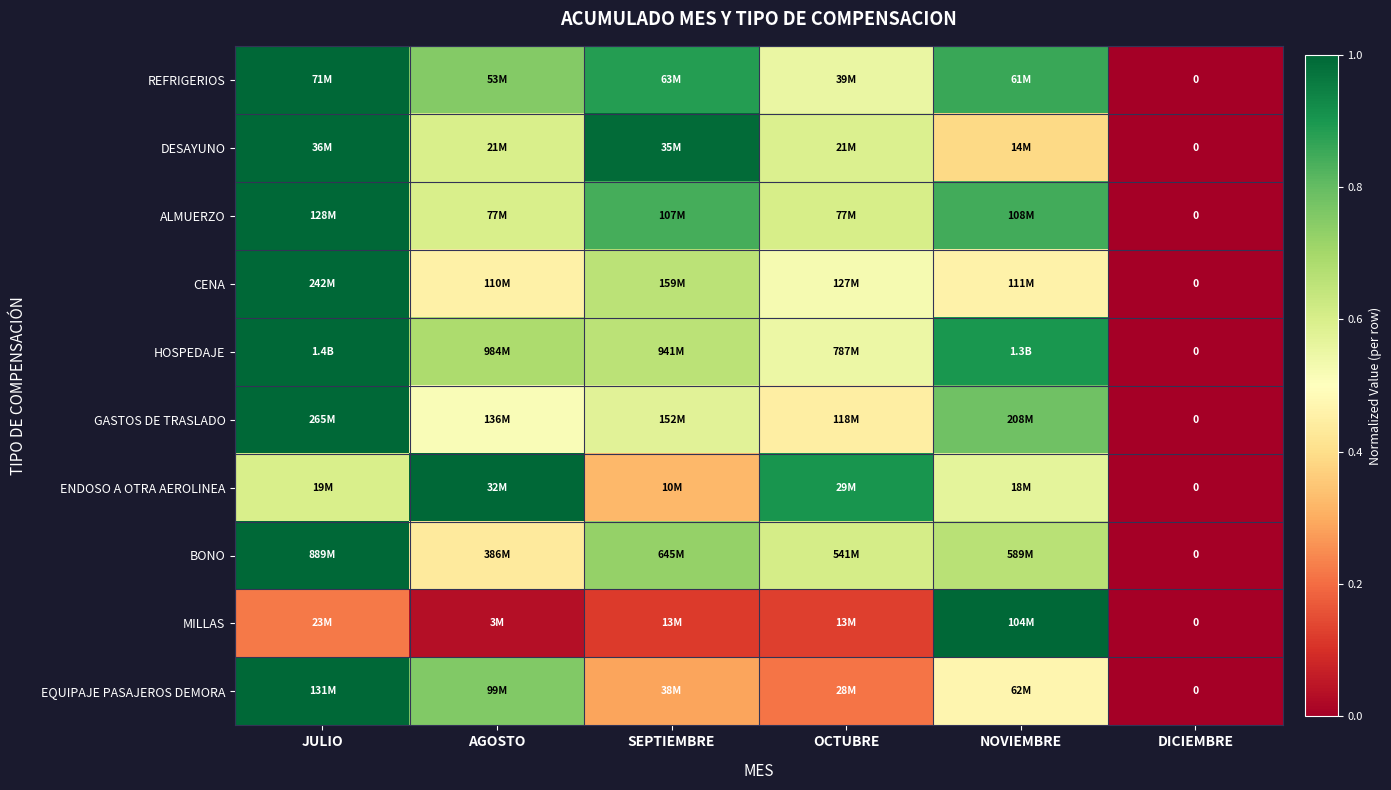

The value of ENDOSO A OTRA AEROLINEA at DICIEMBRE is 0.0. True or false?

True